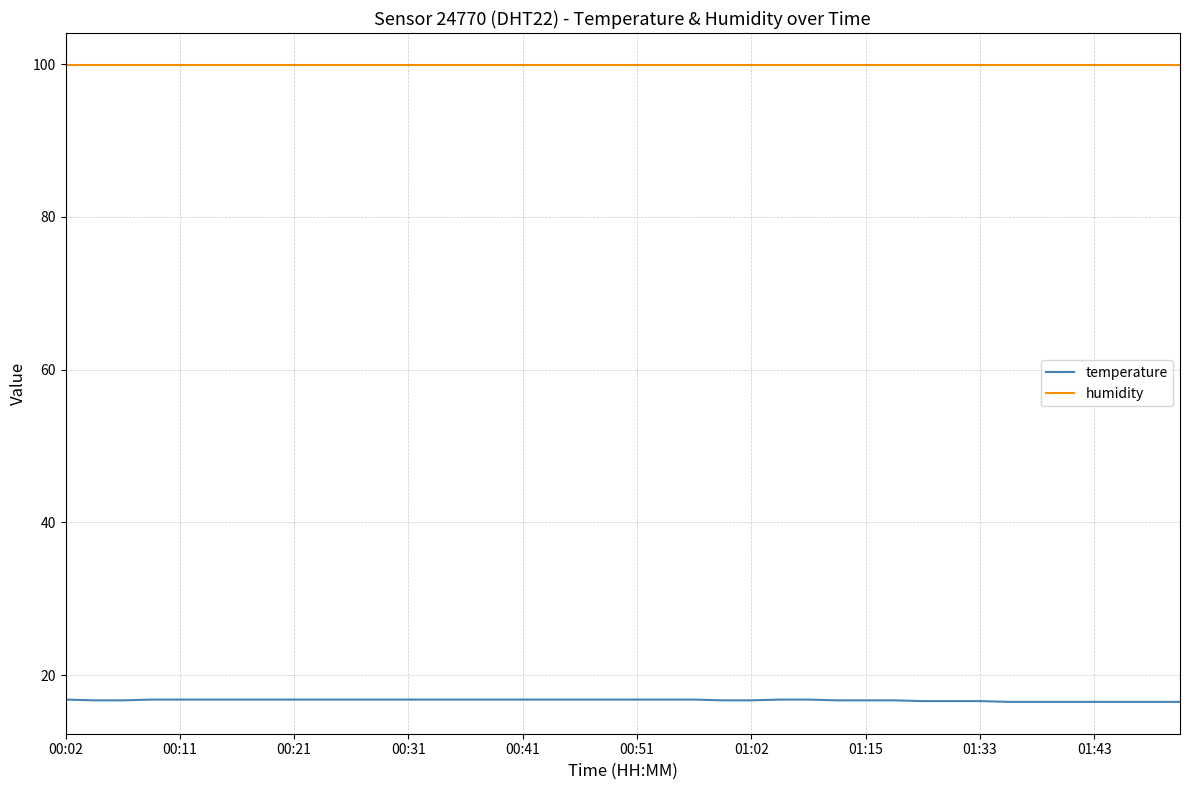

True or false: temperature and humidity intersect in this chart.

False